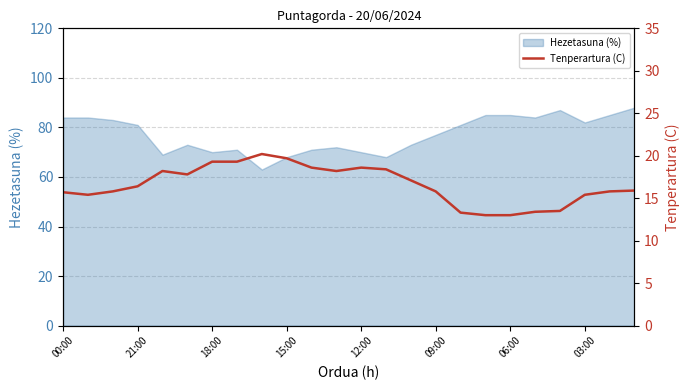

What is the minimum value for Hezetasuna (%)?

63